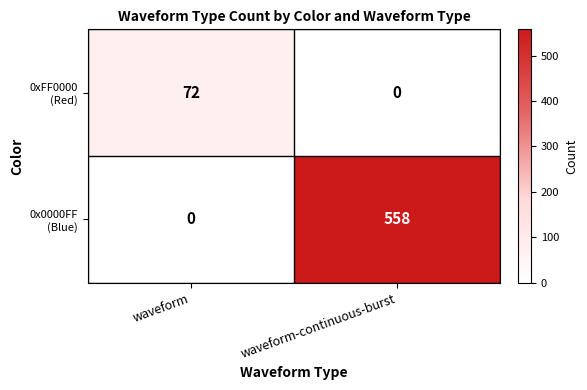

At which category is the sum across all series the highest?

waveform-continuous-burst